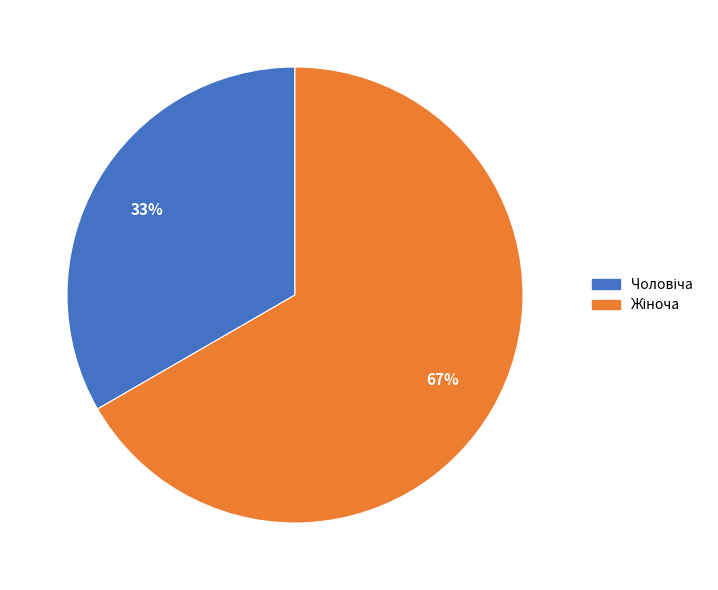

Is there any slice that represents more than half of the pie?

Yes